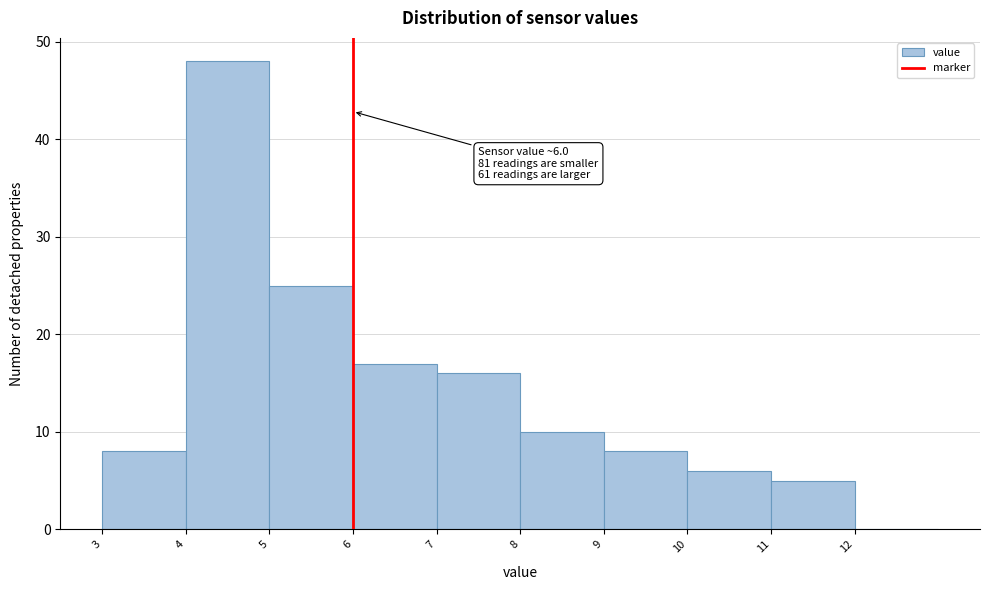

Over which range of the x-axis is the bar tallest?

4 to 5